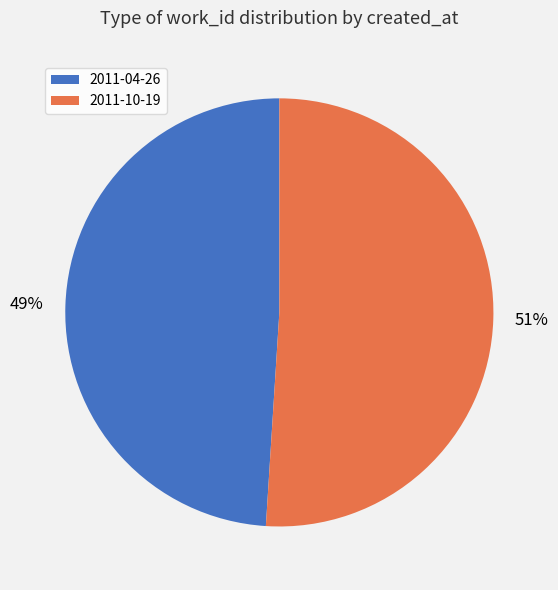

To the nearest percent, what percentage of the pie is 2011-04-26?

49%